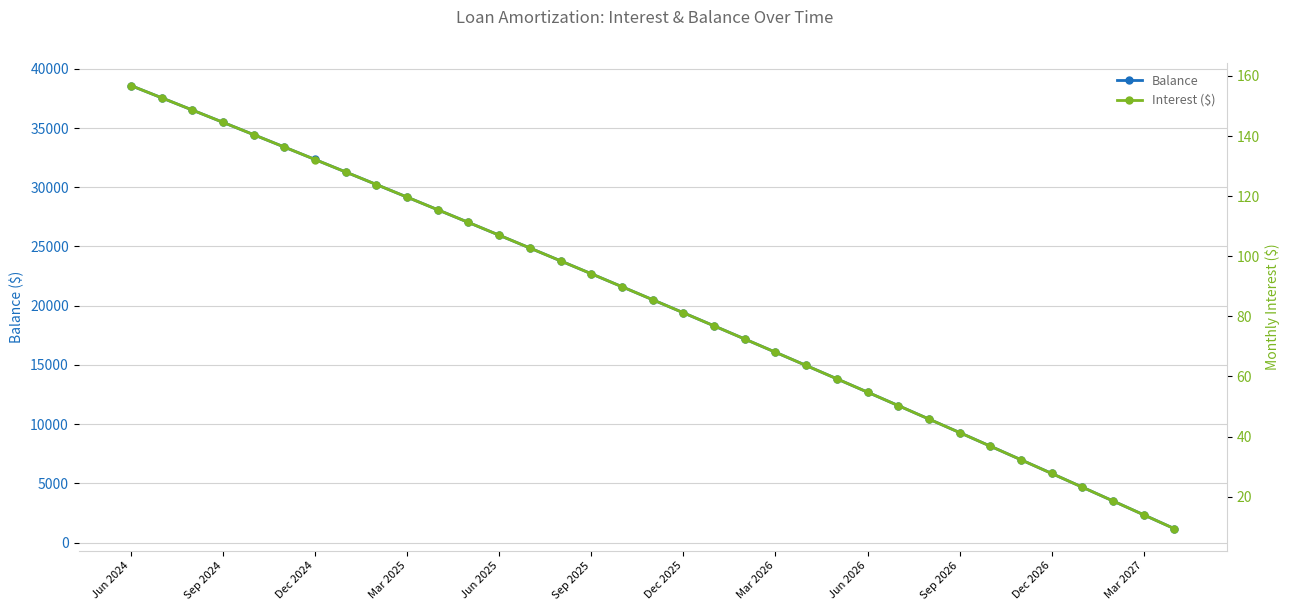

What is the lowest value of the Interest ($) series?

9.3